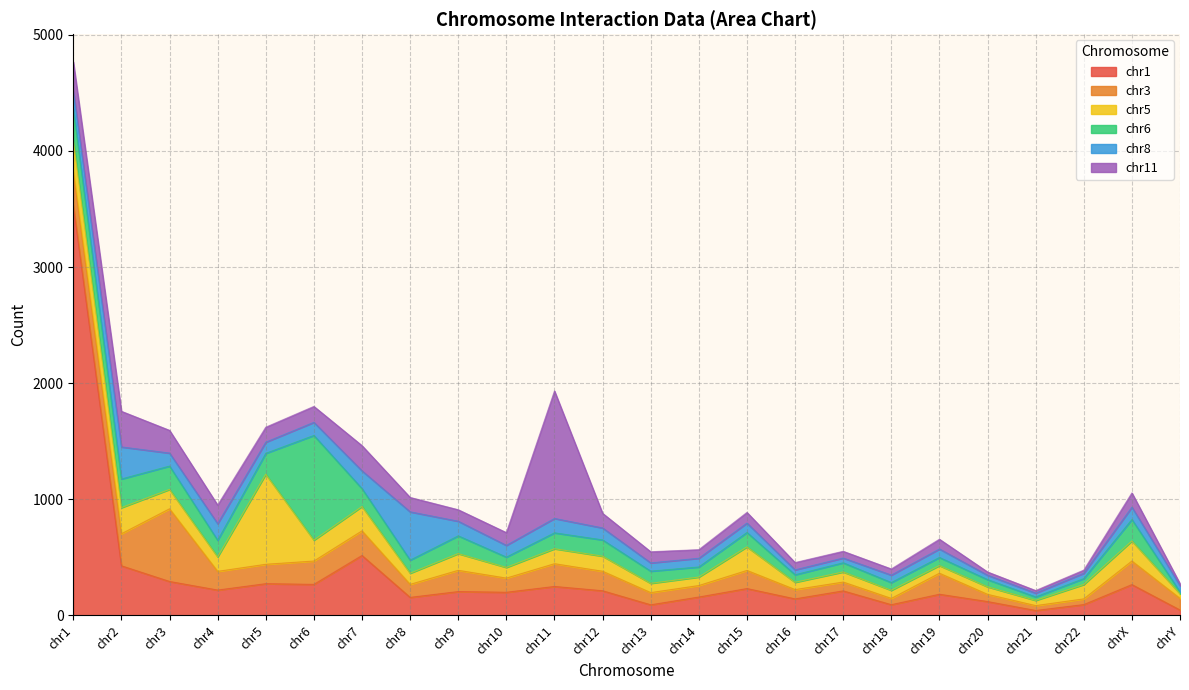

How many data points does each series have?

24